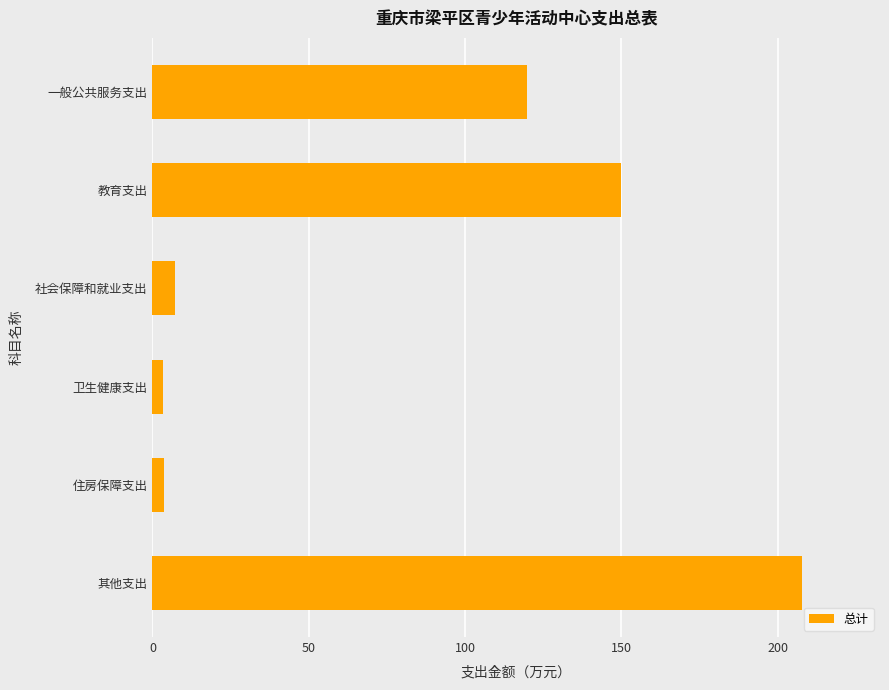

What is the difference between the values at 一般公共服务支出 and 其他支出?

87.9